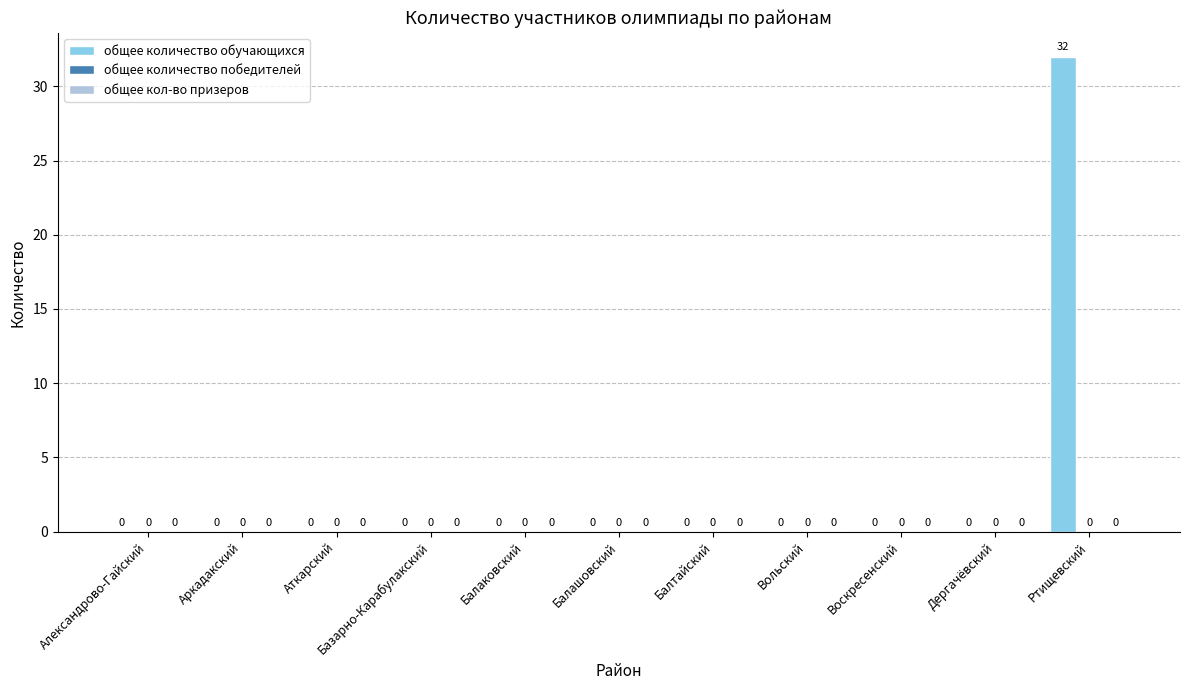

What is the maximum value shown in the chart?

32